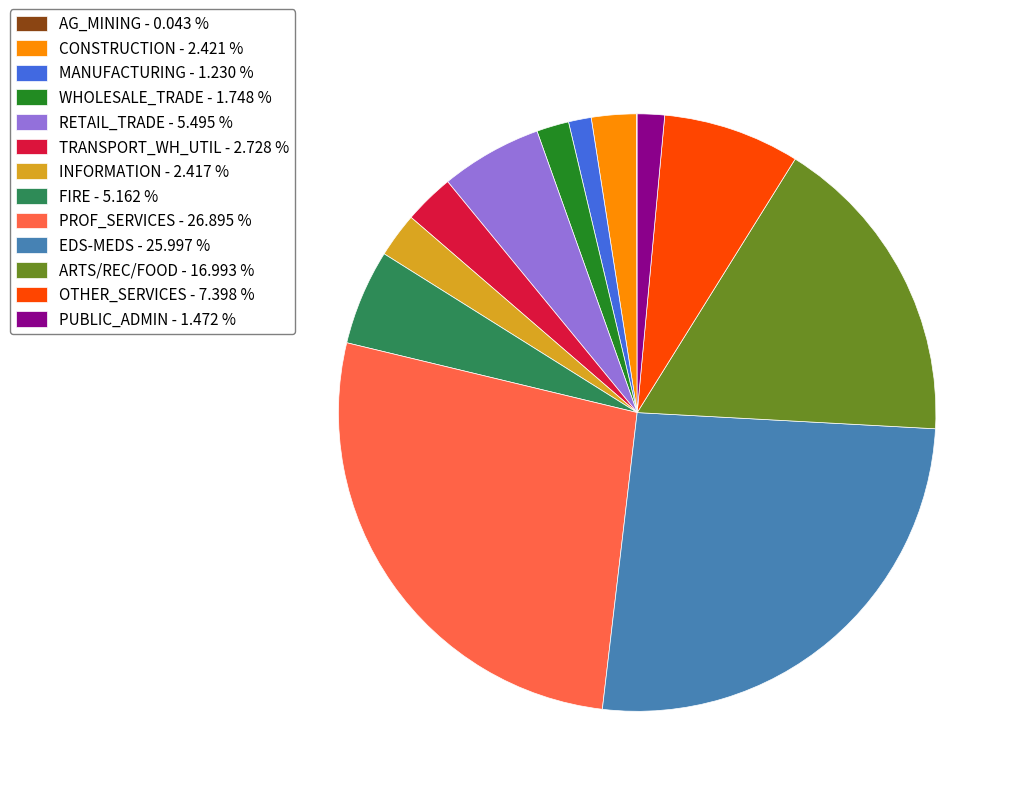

Is there any slice that represents more than half of the pie?

No